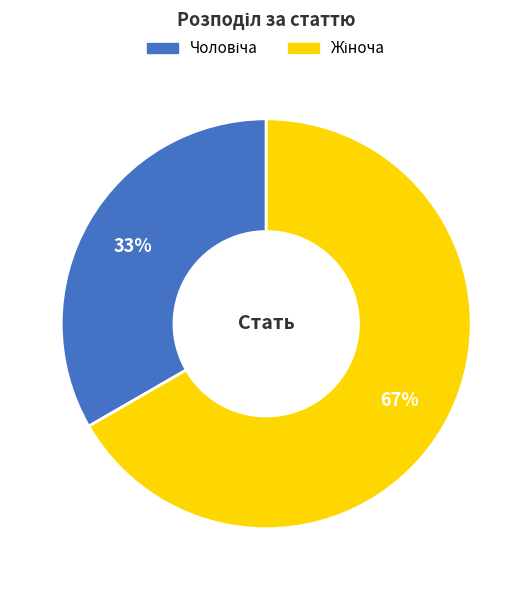

To the nearest percent, what is the average slice percentage?

50%